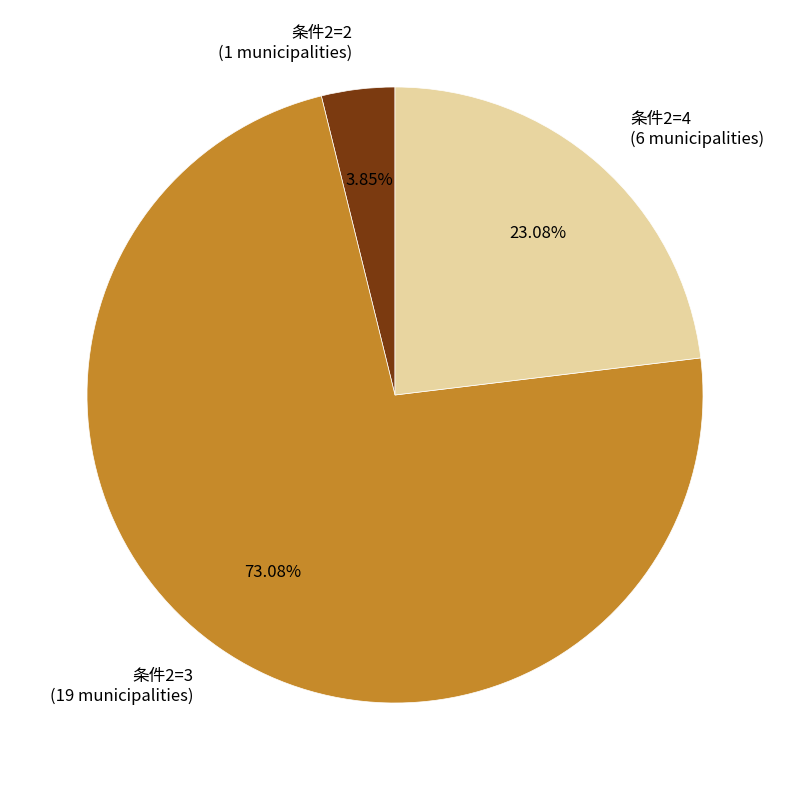

How many slices are in this pie chart?

3